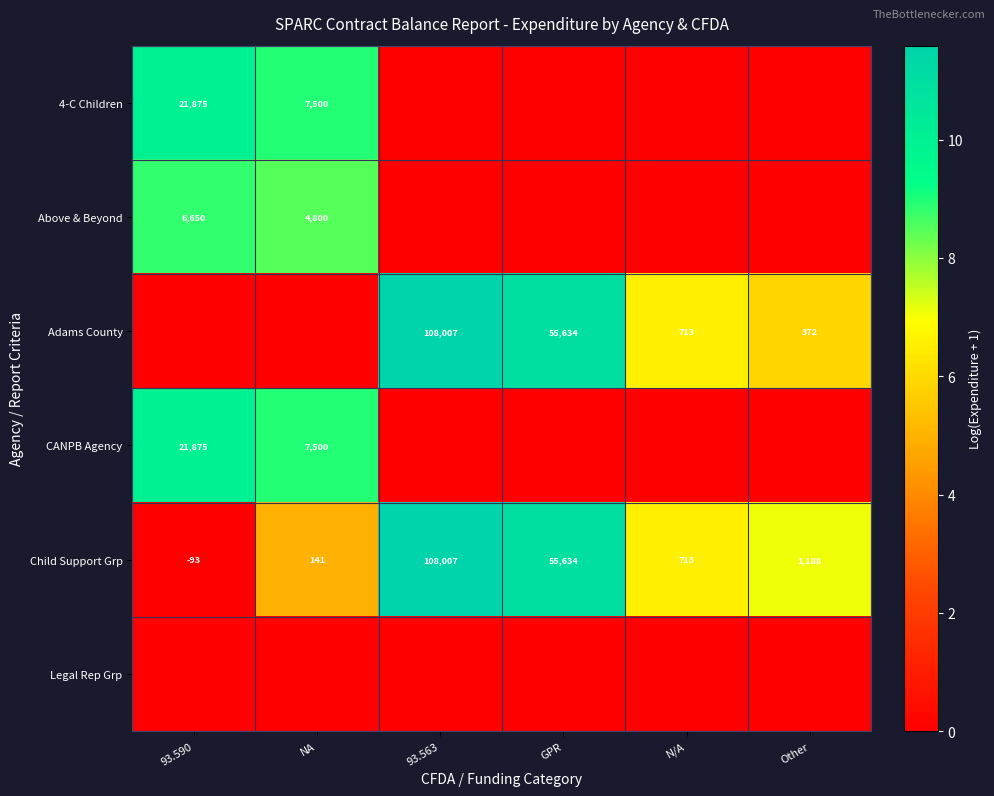

At which label does Child Support Grp first exceed 1188?

93.563